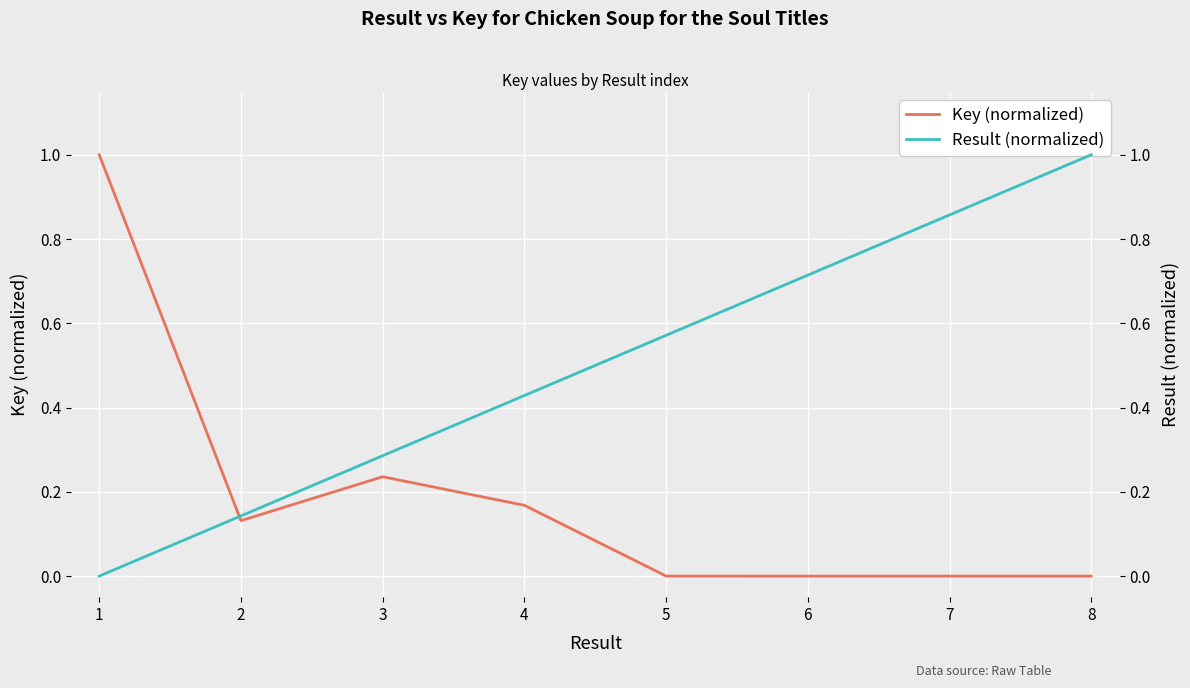

Reading left to right, what are all the values shown in this chart?

Key (normalized): 1.0	0.1	0.2	0.2	0.0	0.0	0.0	0.0
Result (normalized): 0.0	0.1	0.3	0.4	0.6	0.7	0.9	1.0